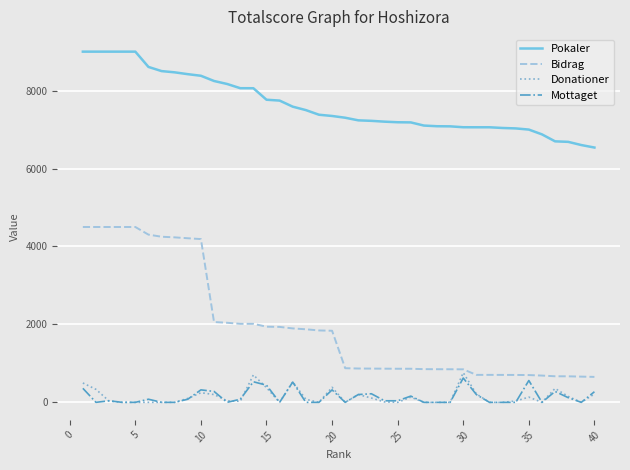

Which series has the widest spread of values?

Bidrag